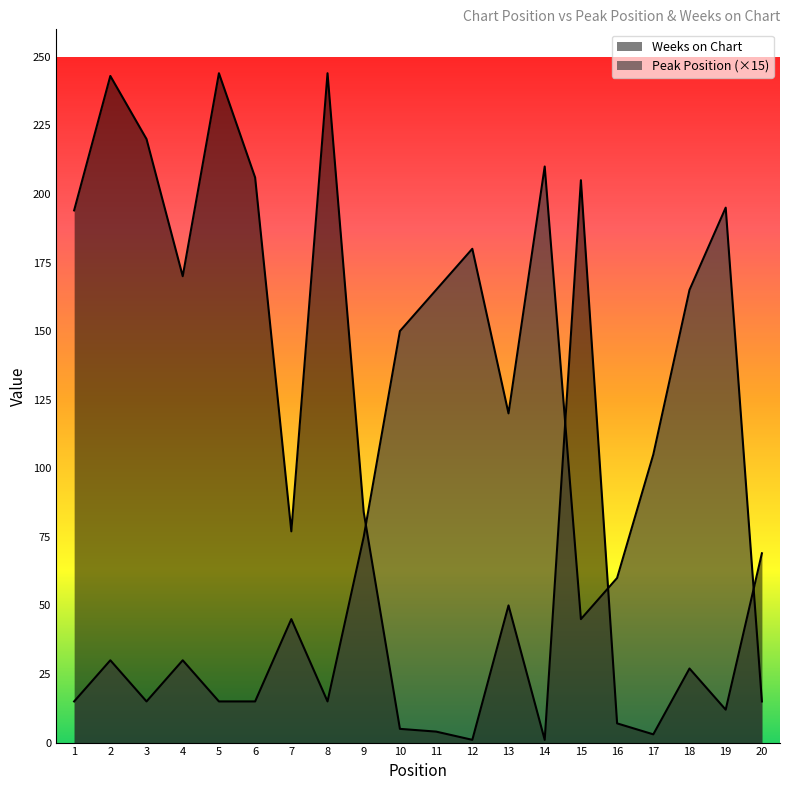

What are all the series names shown in the legend?

Peak Position, Weeks on Chart